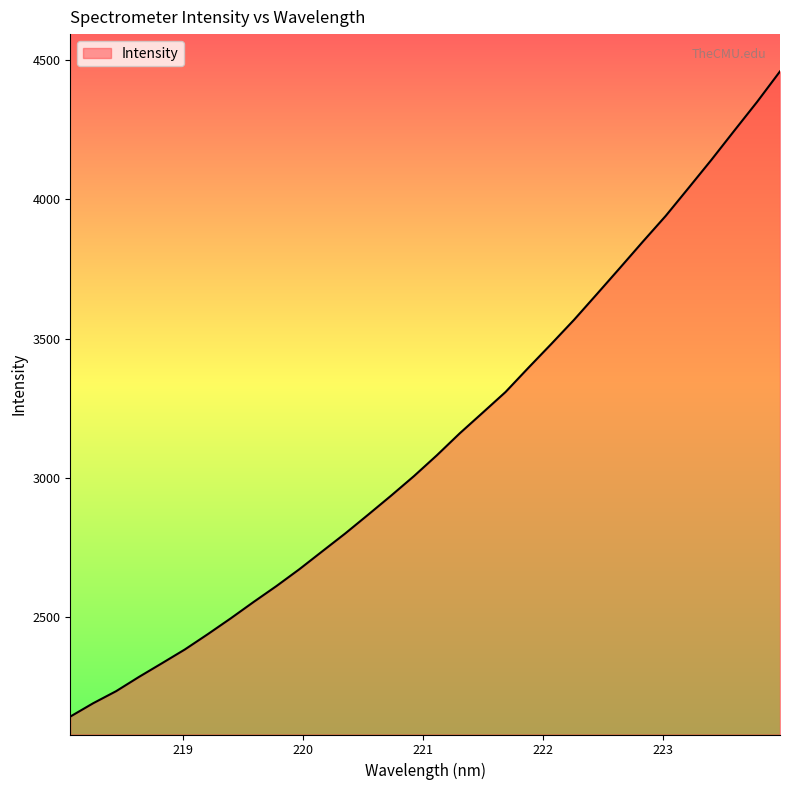

What is the difference between the maximum and minimum values?

2315.4